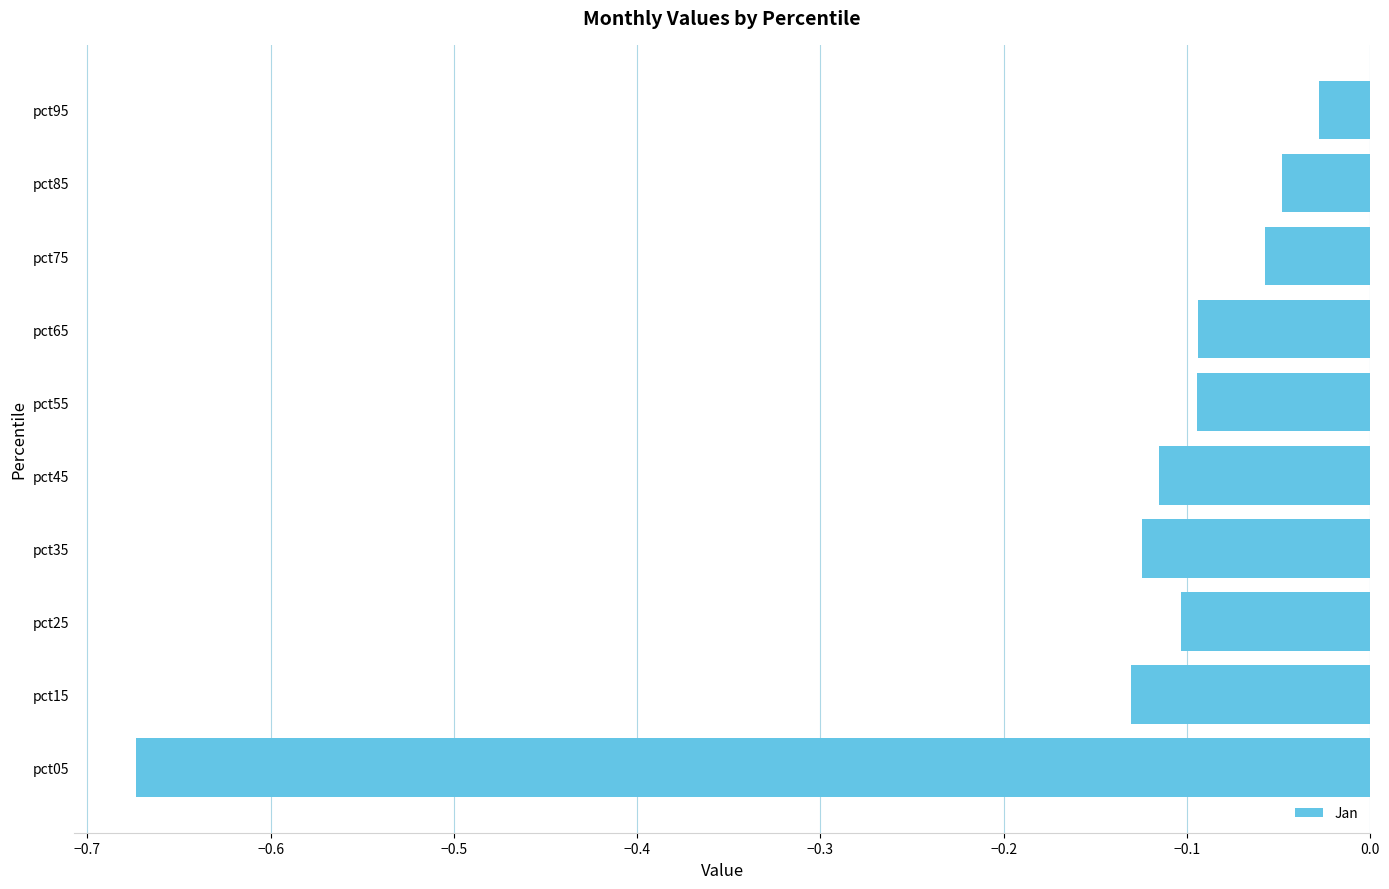

What is the change in value from pct15 to pct75?

+0.1